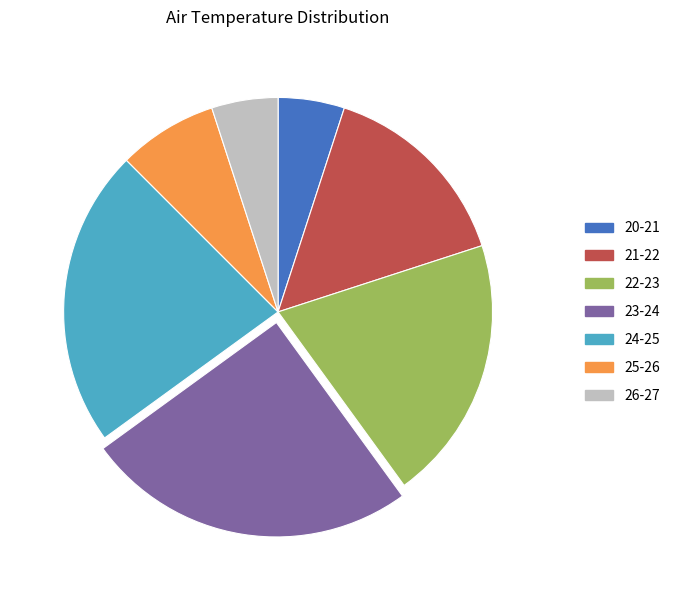

Between 24-25 and 26-27, which is larger?

24-25